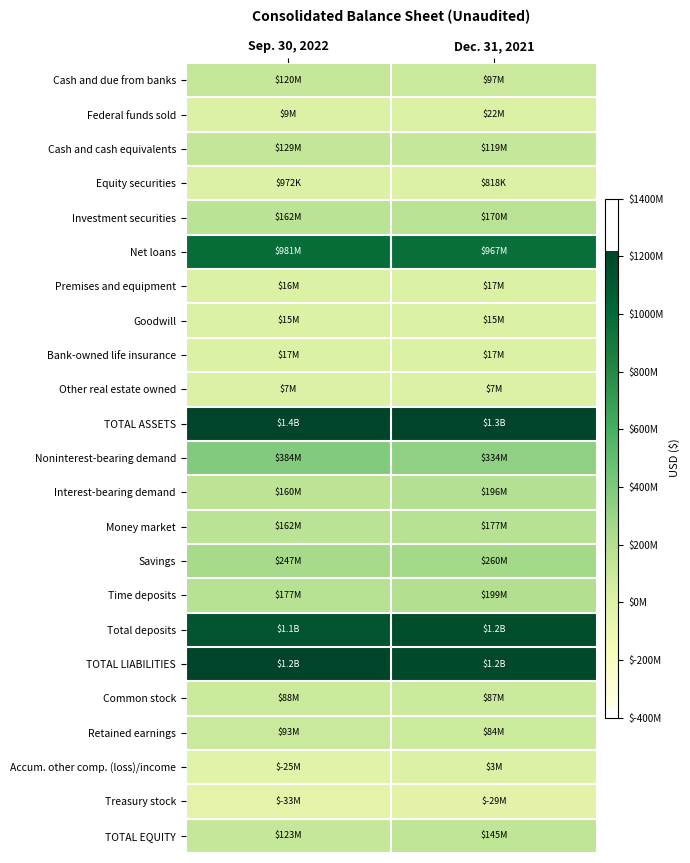

Reading right to left, what are all the values shown in this chart?

Cash and due from banks: Dec. 31, 2021=97172000	Sep. 30, 2022=119777000
Federal funds sold: Dec. 31, 2021=22322000	Sep. 30, 2022=8800000
Cash and cash equivalents: Dec. 31, 2021=119494000	Sep. 30, 2022=128577000
Equity securities: Dec. 31, 2021=818000	Sep. 30, 2022=972000
Investment securities: Dec. 31, 2021=170199000	Sep. 30, 2022=162064000
Net loans: Dec. 31, 2021=967349000	Sep. 30, 2022=980663000
Premises and equipment: Dec. 31, 2021=17272000	Sep. 30, 2022=16215000
Goodwill: Dec. 31, 2021=15071000	Sep. 30, 2022=15071000
Bank-owned life insurance: Dec. 31, 2021=17060000	Sep. 30, 2022=17382000
Other real estate owned: Dec. 31, 2021=6992000	Sep. 30, 2022=6792000
TOTAL ASSETS: Dec. 31, 2021=1331006000	Sep. 30, 2022=1351011000
Noninterest-bearing demand: Dec. 31, 2021=334171000	Sep. 30, 2022=383675000
Interest-bearing demand: Dec. 31, 2021=196308000	Sep. 30, 2022=160112000
Money market: Dec. 31, 2021=177281000	Sep. 30, 2022=162052000
Savings: Dec. 31, 2021=260125000	Sep. 30, 2022=247466000
Time deposits: Dec. 31, 2021=198725000	Sep. 30, 2022=177182000
Total deposits: Dec. 31, 2021=1166610000	Sep. 30, 2022=1130487000
TOTAL LIABILITIES: Dec. 31, 2021=1185671000	Sep. 30, 2022=1228156000
Common stock: Dec. 31, 2021=87131000	Sep. 30, 2022=87640000
Retained earnings: Dec. 31, 2021=83971000	Sep. 30, 2022=93166000
Accum. other comp. (loss)/income: Dec. 31, 2021=3462000	Sep. 30, 2022=-25080000
Treasury stock: Dec. 31, 2021=-29229000	Sep. 30, 2022=-32871000
TOTAL EQUITY: Dec. 31, 2021=145335000	Sep. 30, 2022=122855000